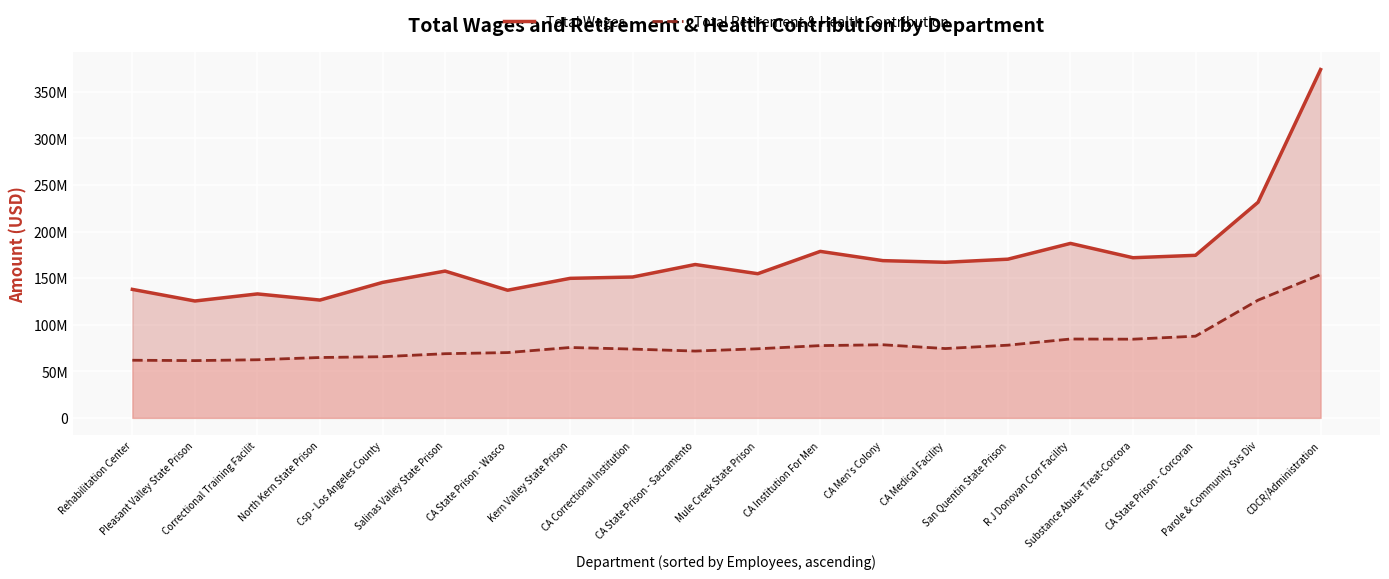

List the series in order of their peak value, highest first.

Total Wages, Total Retirement & Health Contribution